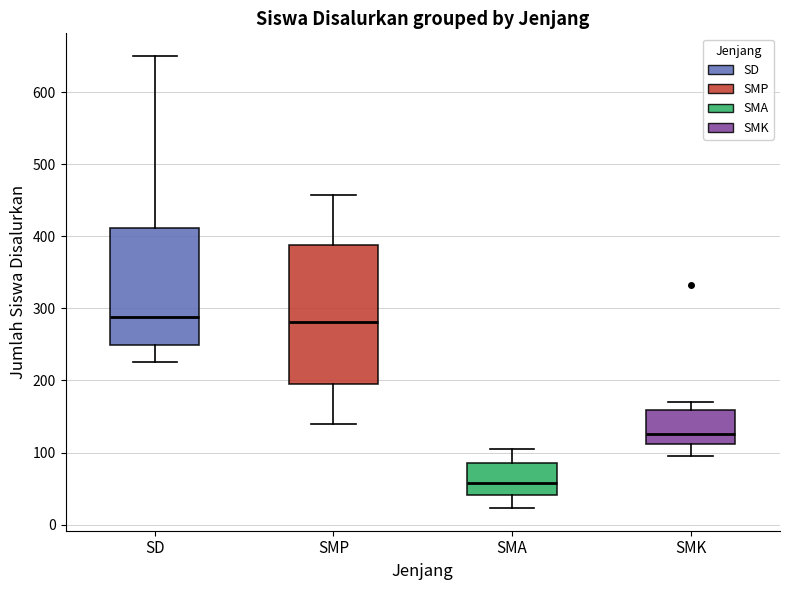

Where does the median line of the box for SD sit on the y-axis? The values are not printed on the chart, so give them approximately, as read against the axis.

290